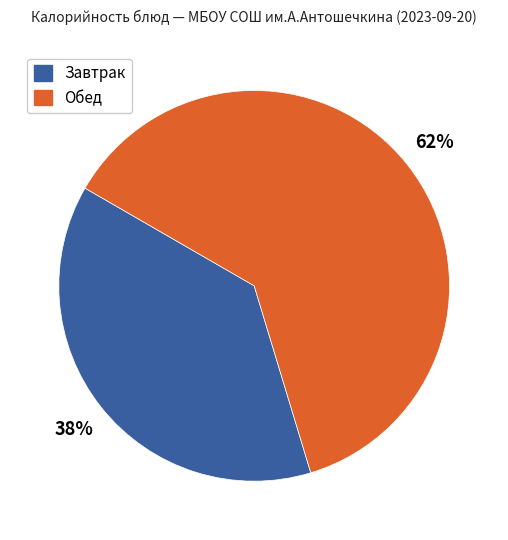

To the nearest percent, what is the average slice percentage?

50%